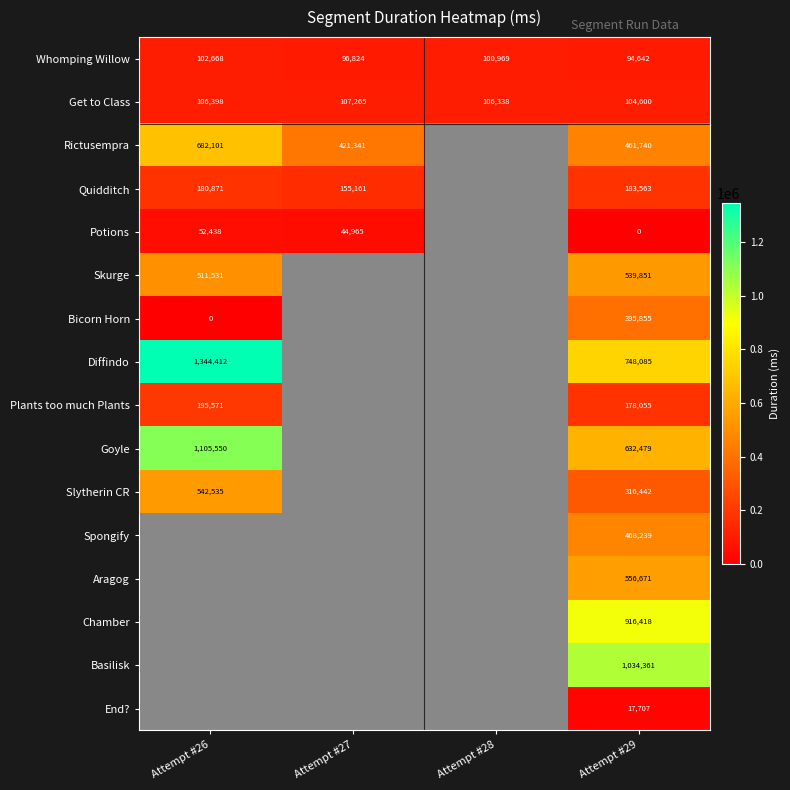

At which label is Get to Class closest to 105932?

Attempt #28